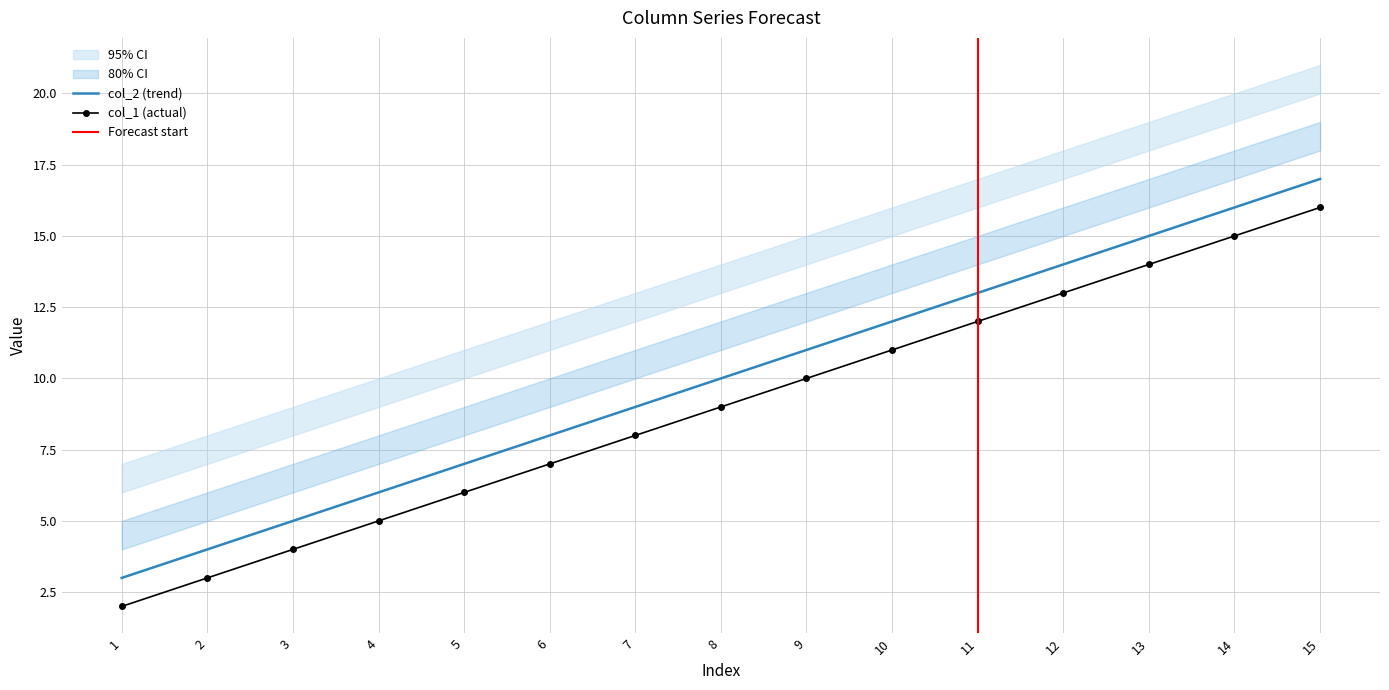

True or false: col_2 (trend) and col_1 (actual) intersect in this chart.

False